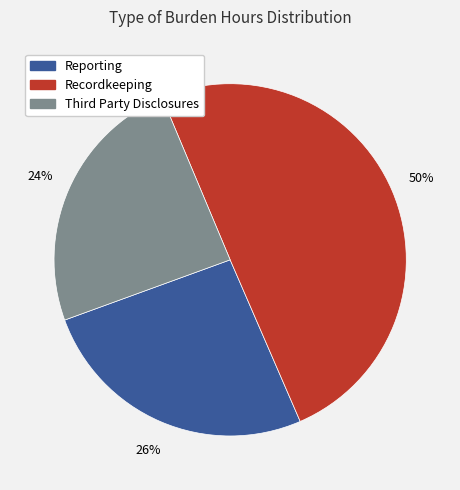

What is the ratio of the value at Reporting to the value at Recordkeeping?

0.5